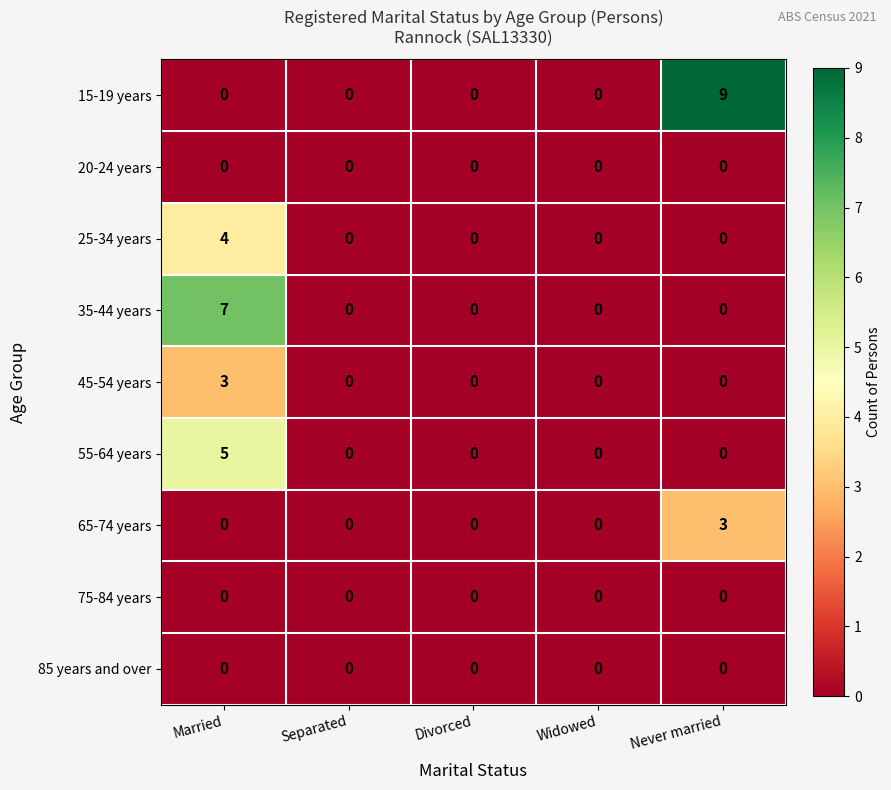

What is the approximate value of 55-64 years at Married?

5